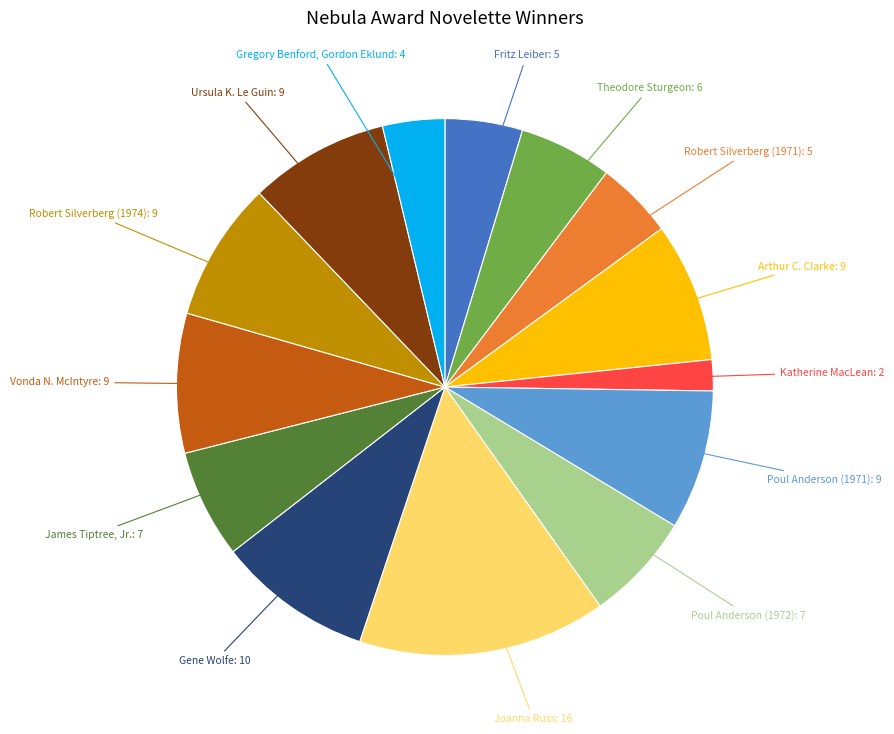

Count the number of slices in the pie.

14